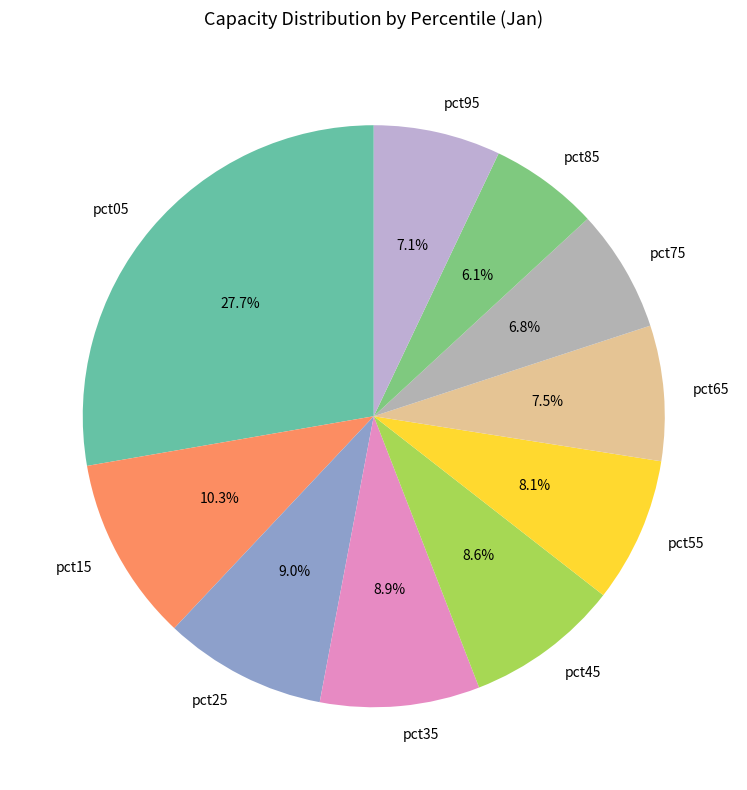

Combined, do pct65 and pct95 account for over 50%?

No